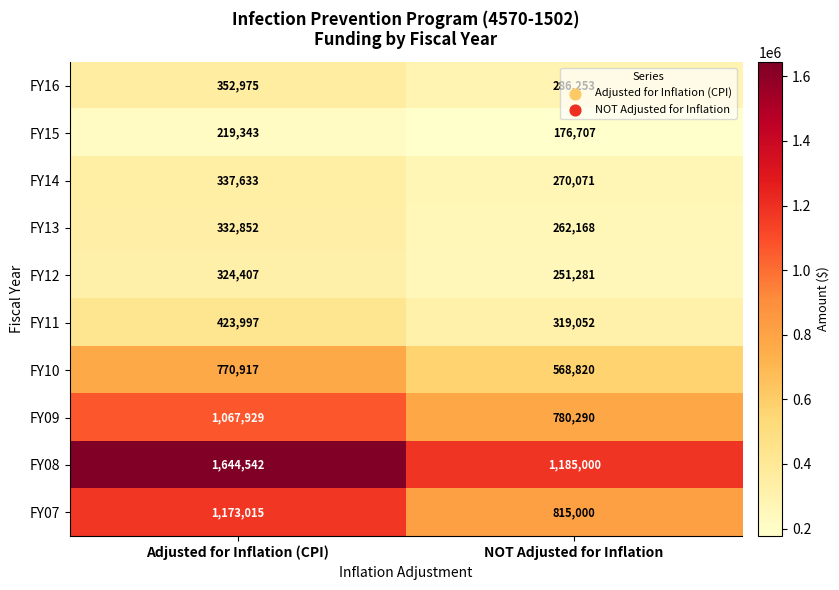

How many distinct data groups are displayed?

10